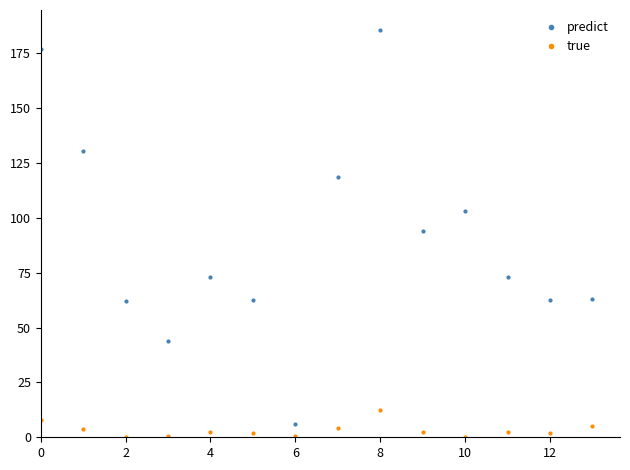

List the series in order of their overall mean, lowest first.

true, predict